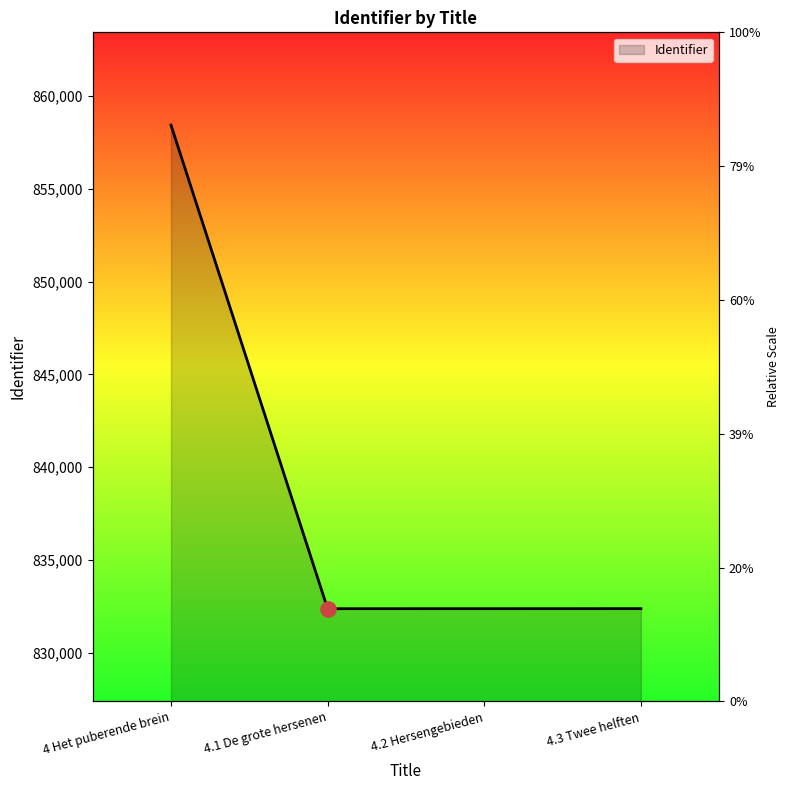

What is the change in value from 4 Het puberende brein to 4.3 Twee helften?

-26071